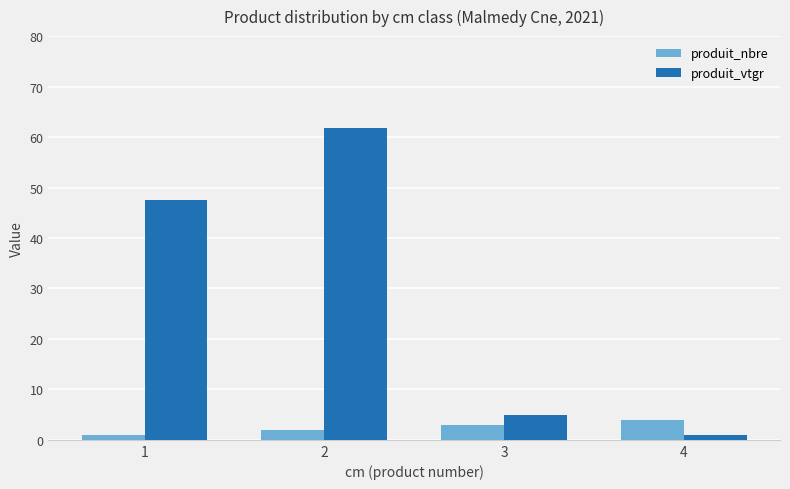

What is the total value across all series at 1?

48.5